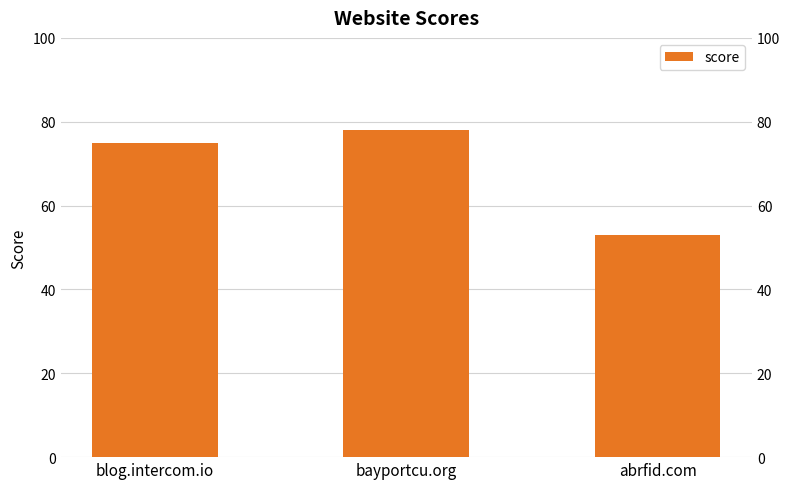

What is the approximate value at bayportcu.org, to the nearest 5?

80